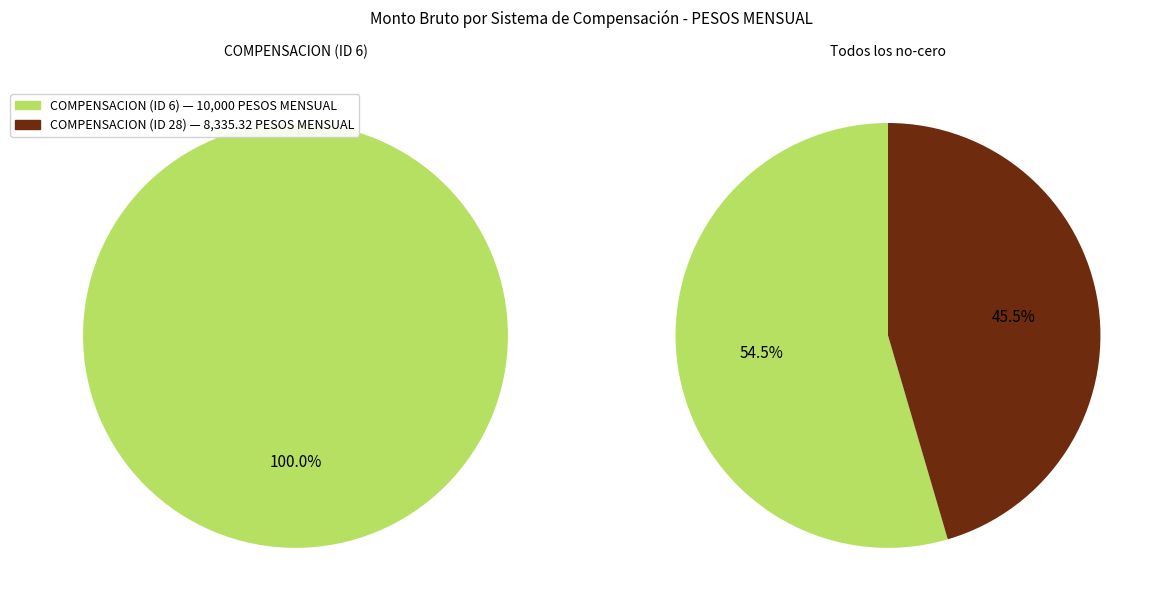

What is the total percentage of COMPENSACION (ID 6) and COMPENSACION (ID 28)?

100.0%